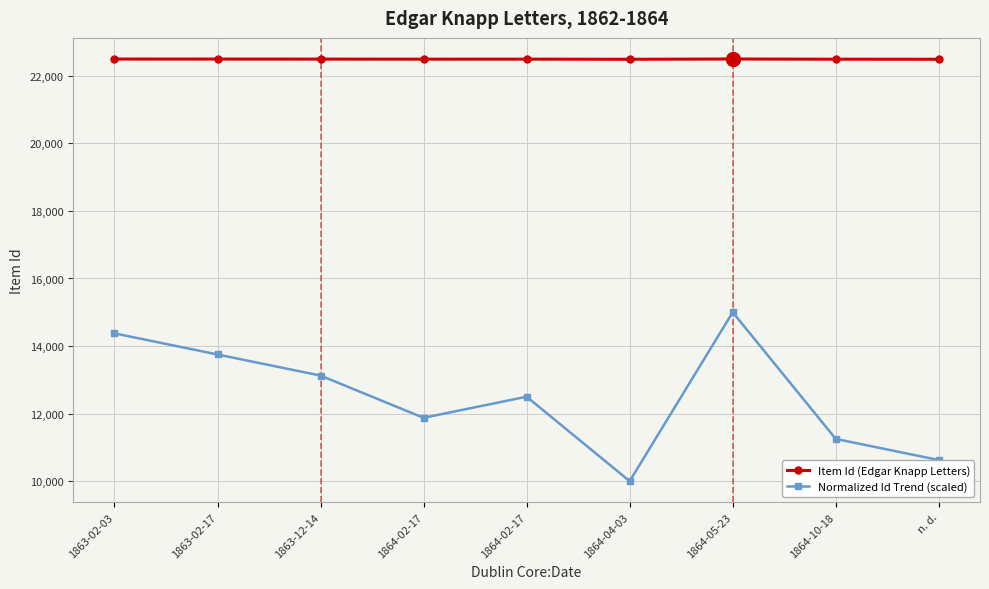

What is the spread (max minus min) of values at 1864-10-18?

11242